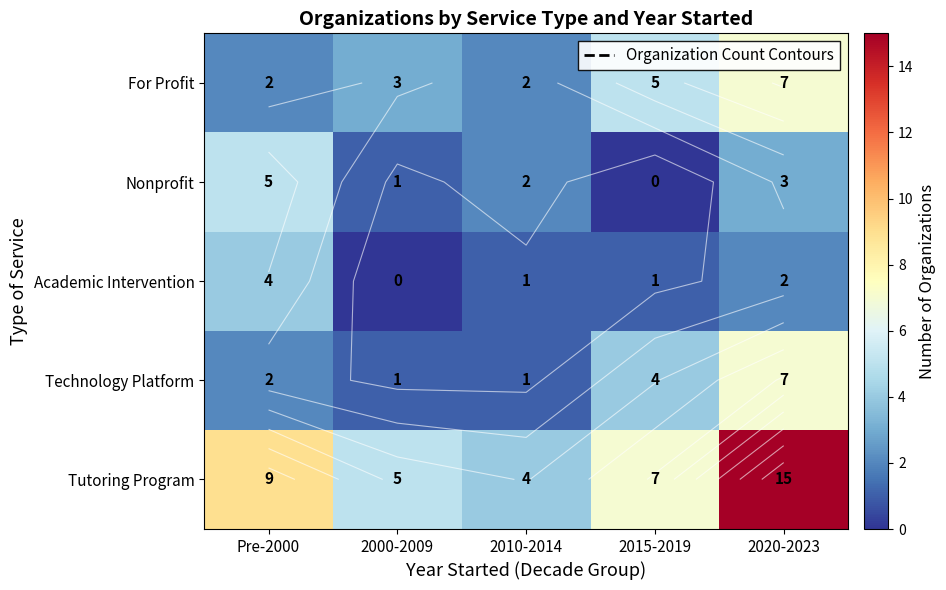

At which category is the sum across all series the highest?

2020-2023